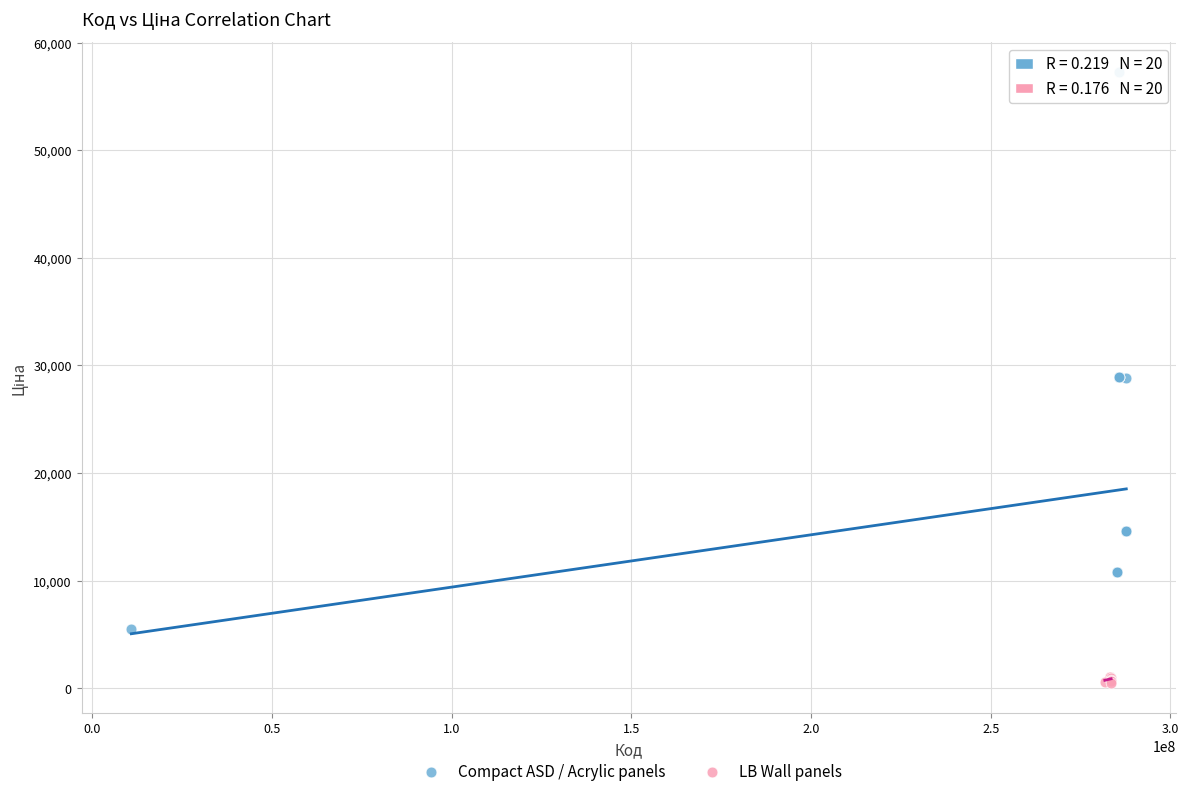

Which series reaches the maximum Y coordinate?

Compact ASD / Acrylic panels